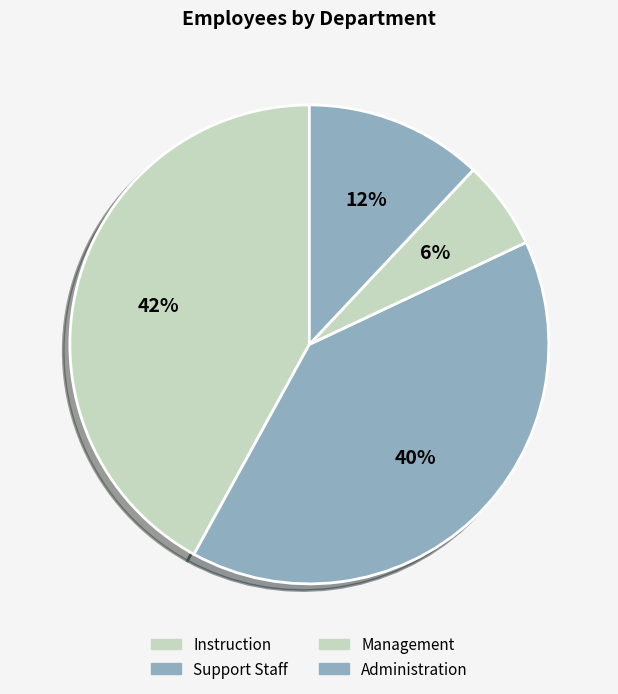

What is the total percentage of Instruction and Administration?

54.0%